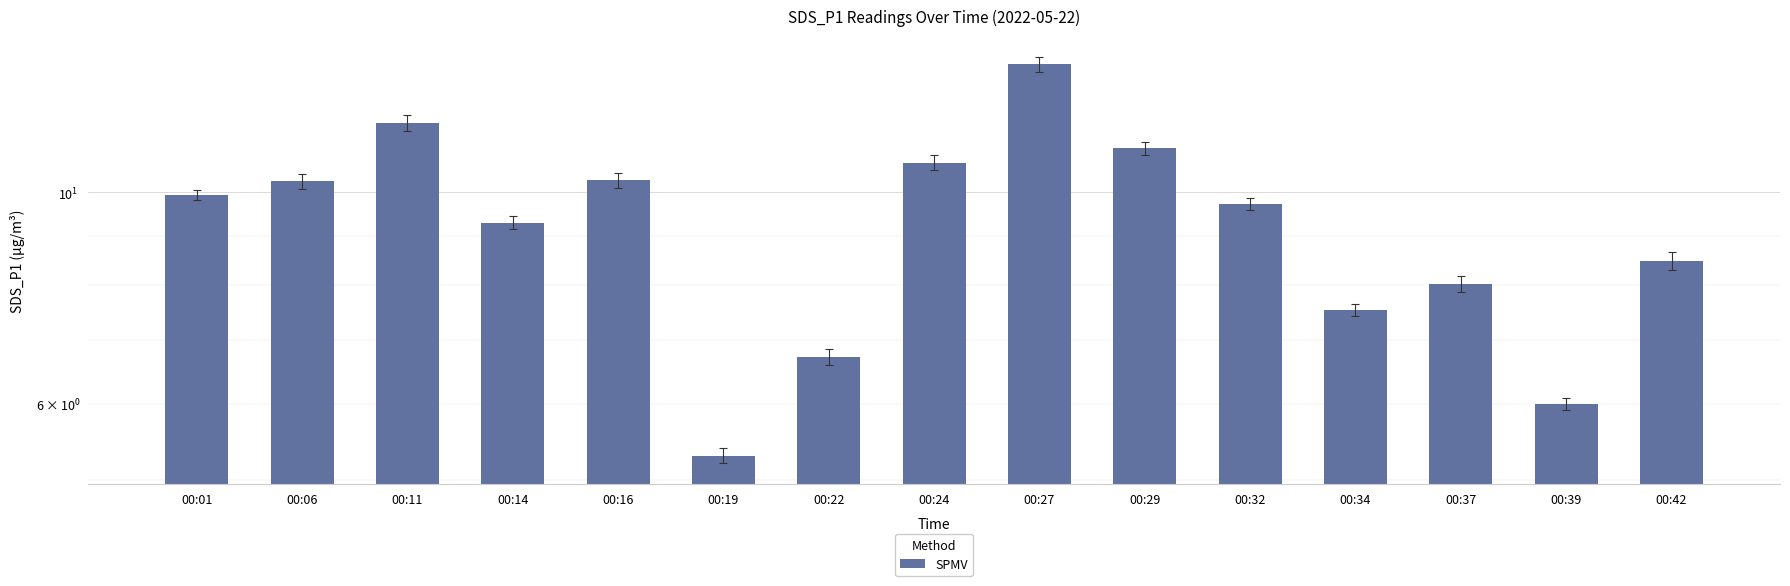

At which label is the value closest to 9?

00:14